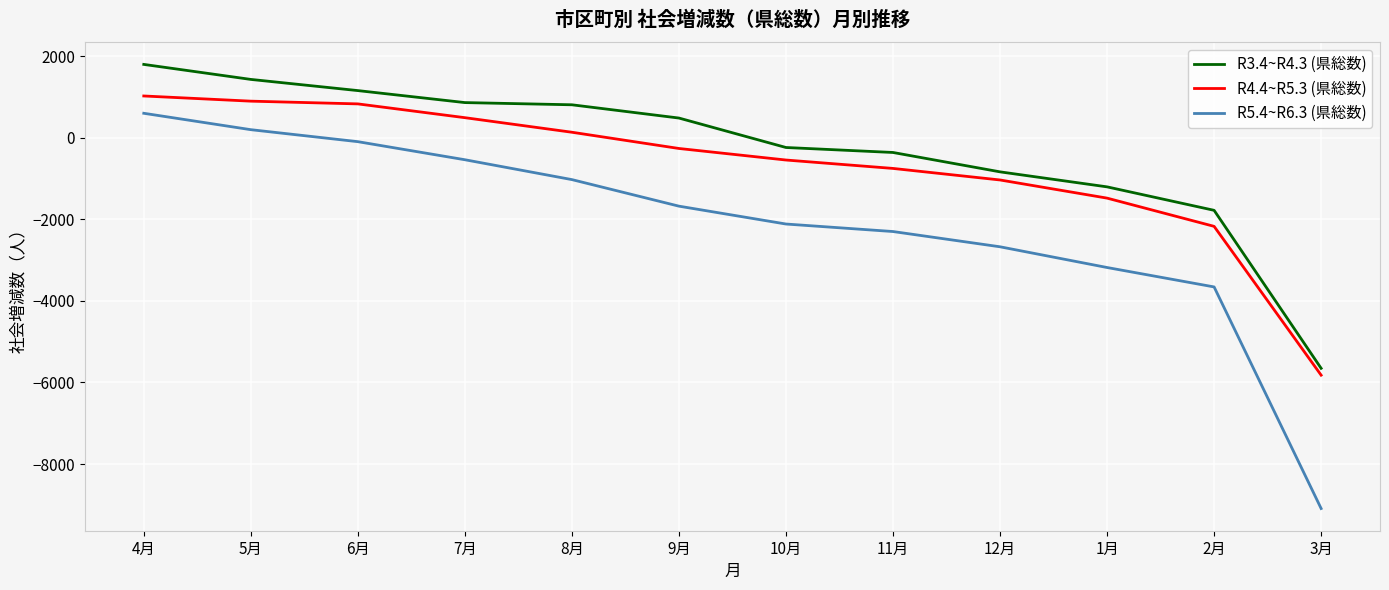

Reading right to left, transcribe all the data shown in this chart.

R3.4~R4.3 (県総数): 3月=-5653	2月=-1780	1月=-1205	12月=-837	11月=-362	10月=-240	9月=482	8月=807	7月=861	6月=1155	5月=1429	4月=1797
R4.4~R5.3 (県総数): 3月=-5821	2月=-2173	1月=-1481	12月=-1036	11月=-753	10月=-547	9月=-264	8月=134	7月=491	6月=829	5月=896	4月=1023
R5.4~R6.3 (県総数): 3月=-9090	2月=-3658	1月=-3182	12月=-2674	11月=-2300	10月=-2116	9月=-1678	8月=-1027	7月=-540	6月=-97	5月=197	4月=599